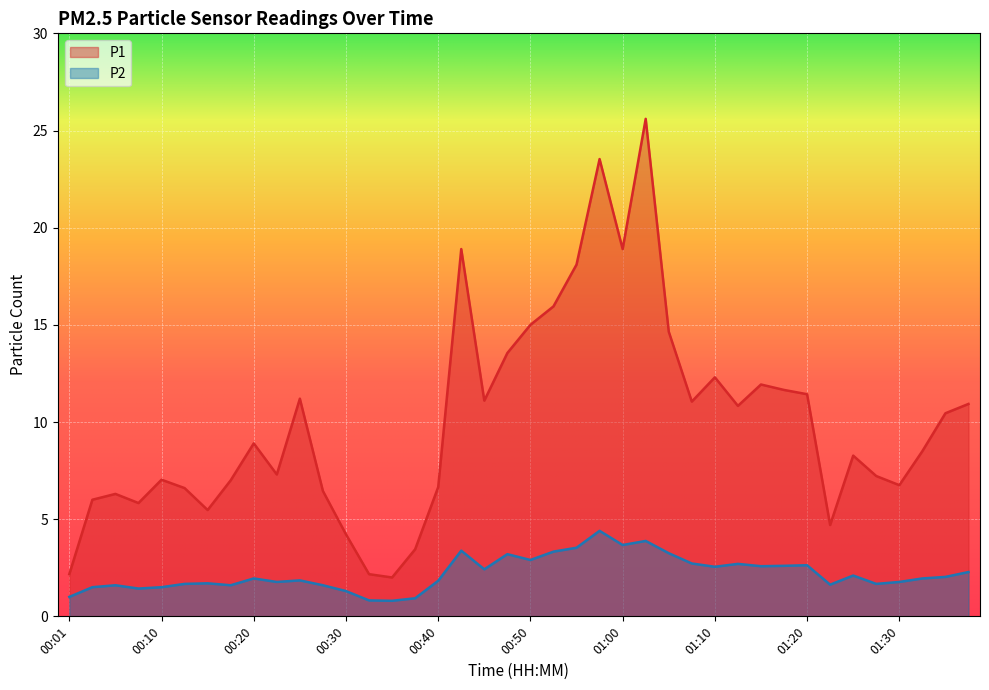

What is the label of the 2nd point from the left?

00:03